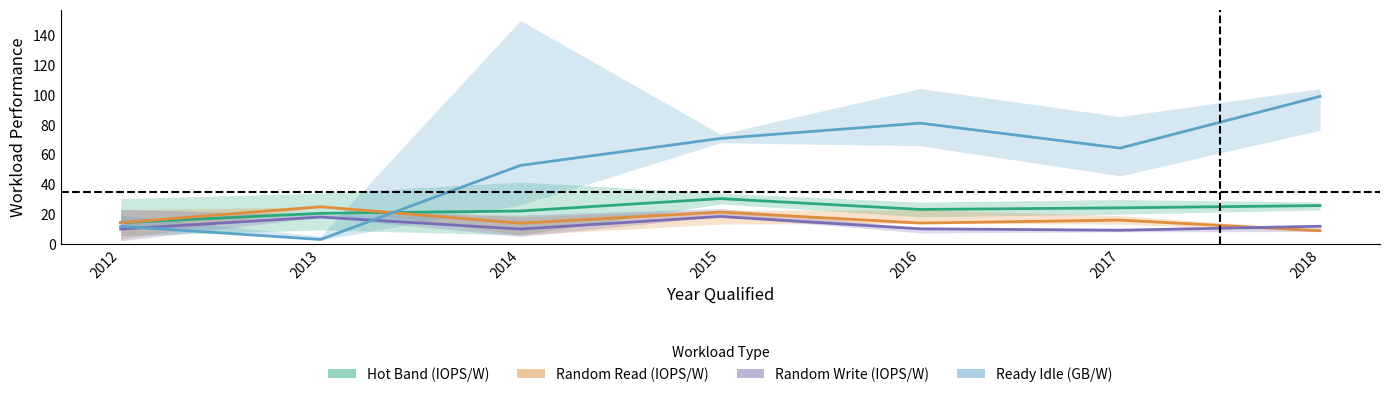

Reading right to left, extract all data points from this chart.

Hot Band (IOPS/W): 2018=25.8	2017=24.3	2016=23.2	2015=30.4	2014=22.2	2013=20.6	2012=14.3
Random Read (IOPS/W): 2018=8.9	2017=16.1	2016=14.1	2015=21.4	2014=14.0	2013=25.0	2012=14.3
Random Write (IOPS/W): 2018=11.9	2017=9.3	2016=10.2	2015=18.5	2014=10.1	2013=18.1	2012=10.1
Ready Idle (GB/W): 2018=98.8	2017=64.2	2016=81.0	2015=70.7	2014=52.7	2013=3.1	2012=11.9